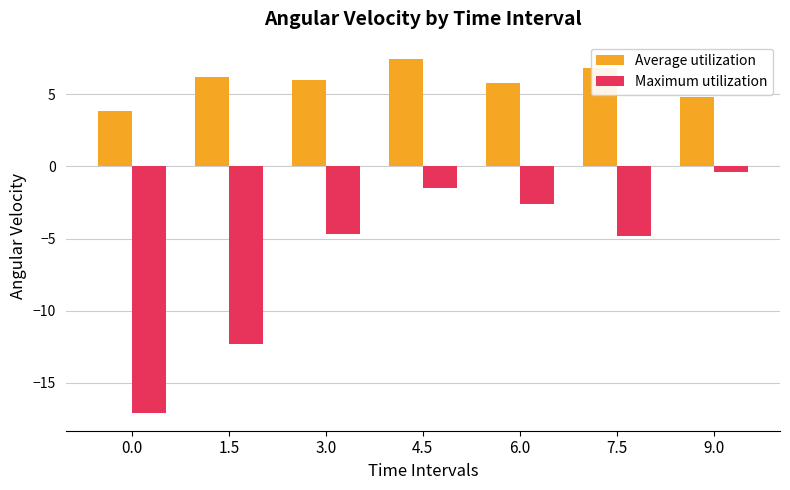

What is the value of the Average utilization bar at the 4th from the left?

7.4